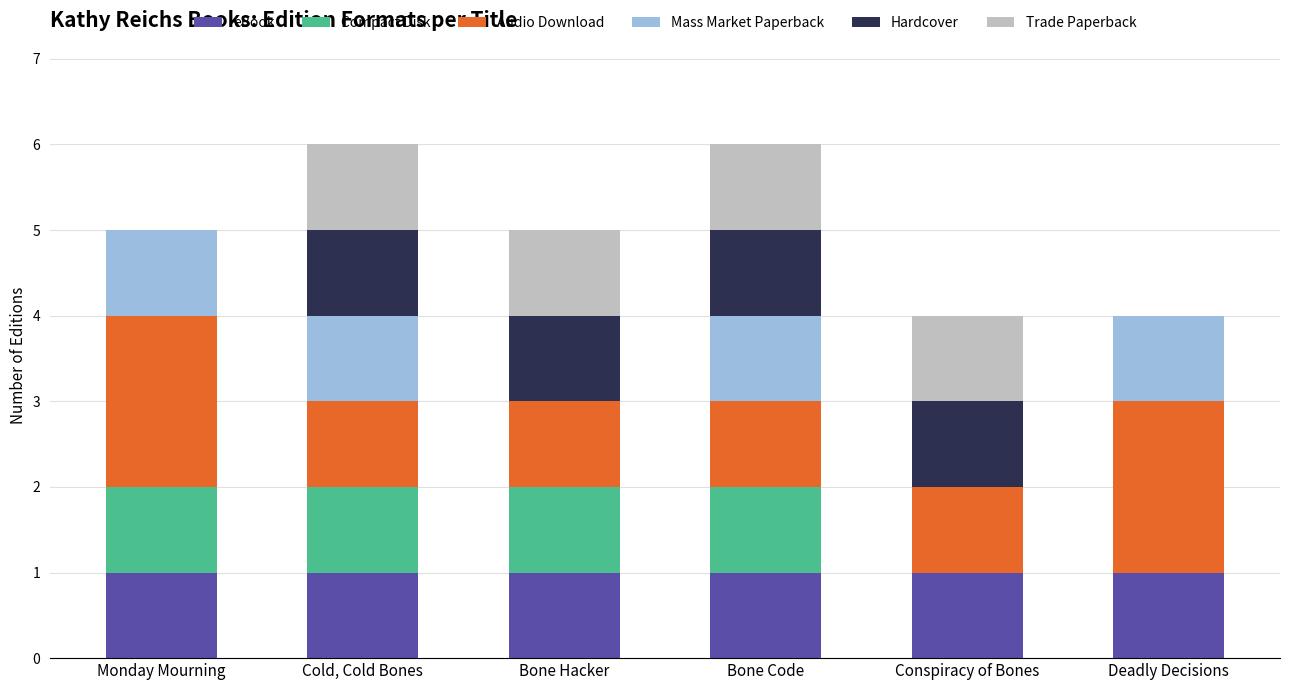

Count the number of categories in the chart.

6